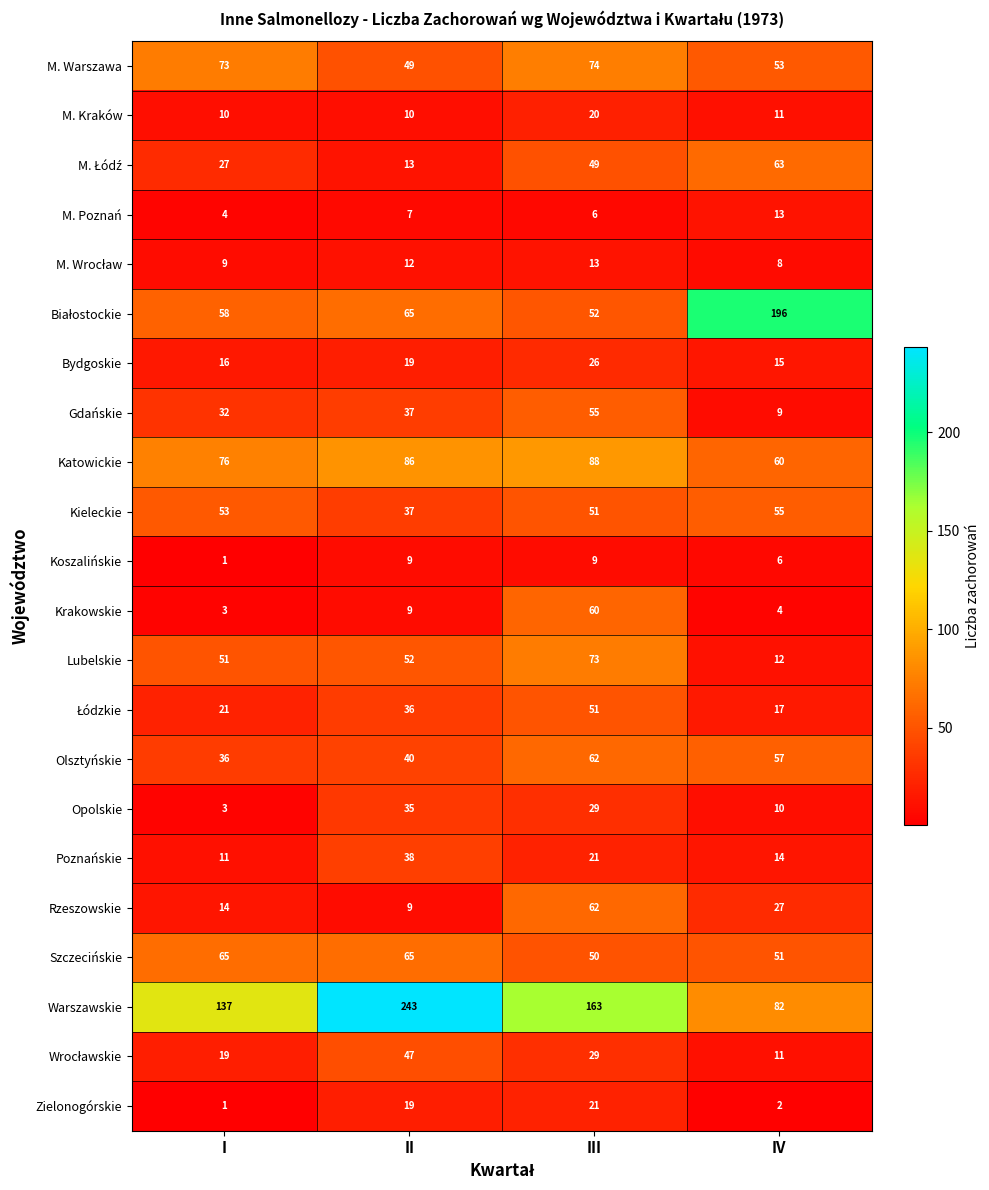

At which label does Warszawskie reach its minimum?

IV